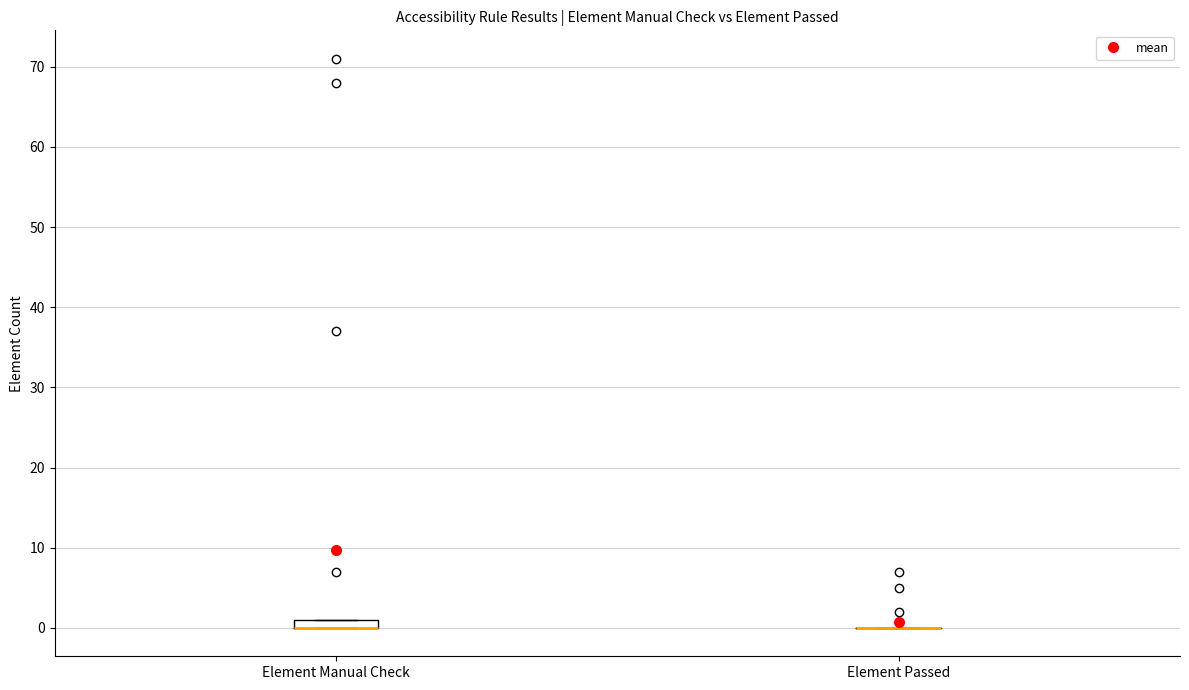

Where is the upper edge of the box for Element Manual Check on the y-axis? The values are not printed on the chart, so give them approximately, as read against the axis.

1